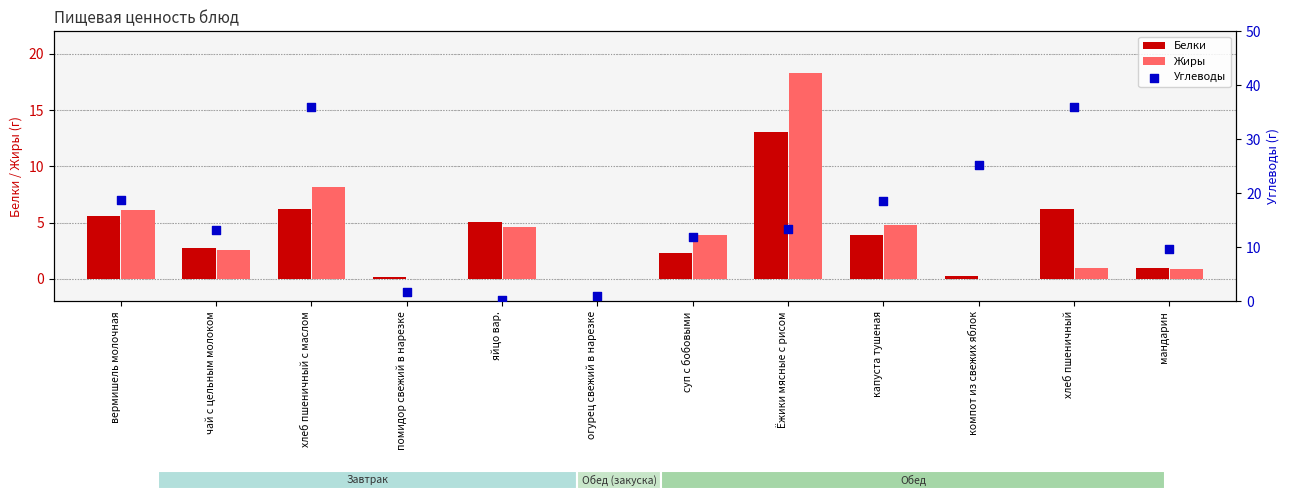

Which series reaches the minimum Y coordinate?

Белки